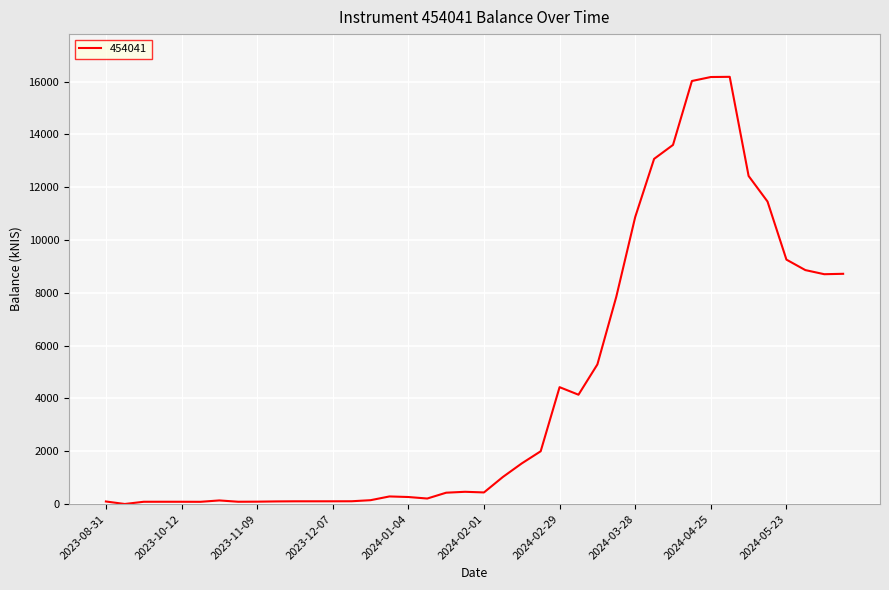

What is the difference between the maximum and minimum values?

16183.1